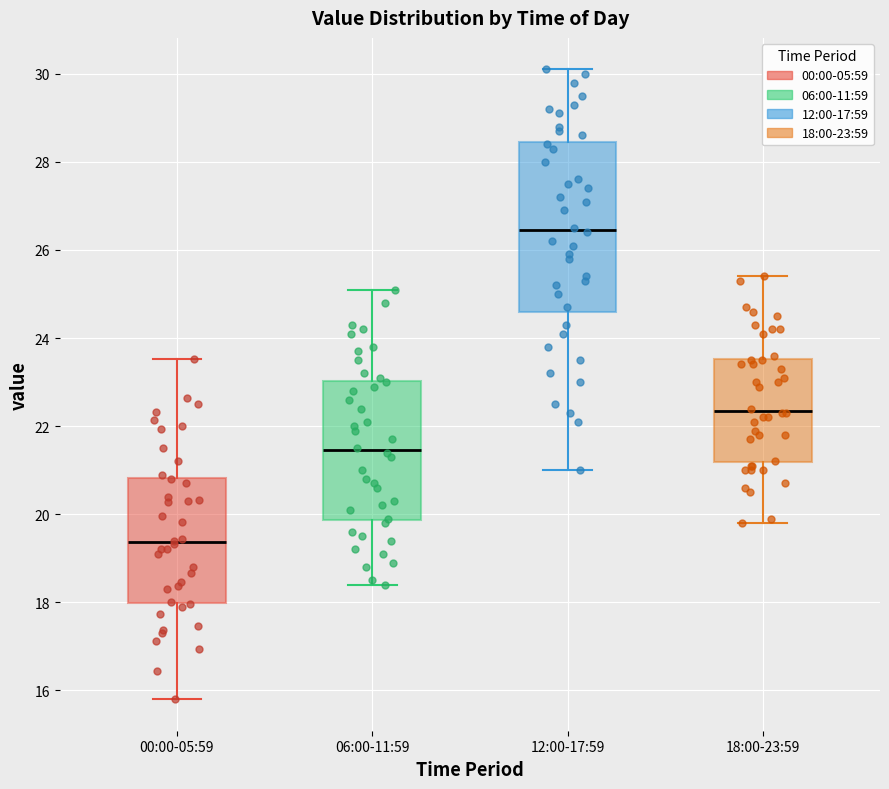

Reading left to right, transcribe this box plot: for each box, give where its median line is, the range the box spans, and where its two whiskers end, as read against the y-axis. The values are not printed on the chart, so give them approximately, as read against the axis.

00:00-05:59: median 19.4, box 18.0 to 20.8, whiskers 15.8 to 23.6
06:00-11:59: median 21.4, box 19.8 to 23.0, whiskers 18.4 to 25.2
12:00-17:59: median 26.4, box 24.6 to 28.4, whiskers 21.0 to 30.2
18:00-23:59: median 22.4, box 21.2 to 23.6, whiskers 19.8 to 25.4